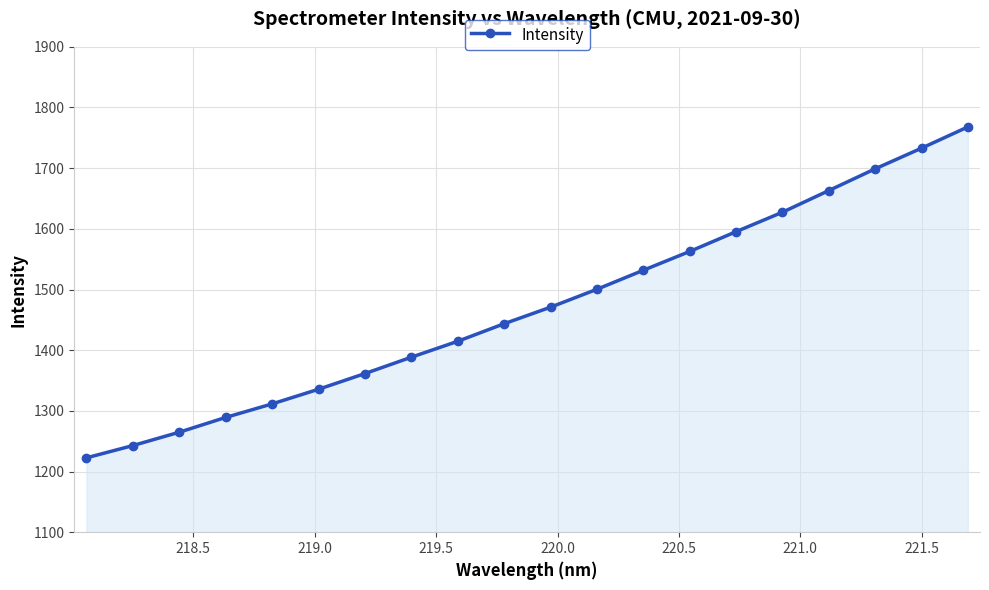

Reading left to right, what are all the values shown in this chart?

1222.6	1242.8	1264.8	1289.2	1311.5	1335.6	1361.4	1388.4	1414.6	1443.6	1470.8	1500.4	1531.7	1562.7	1595.3	1627.4	1663.1	1698.9	1732.9	1767.9